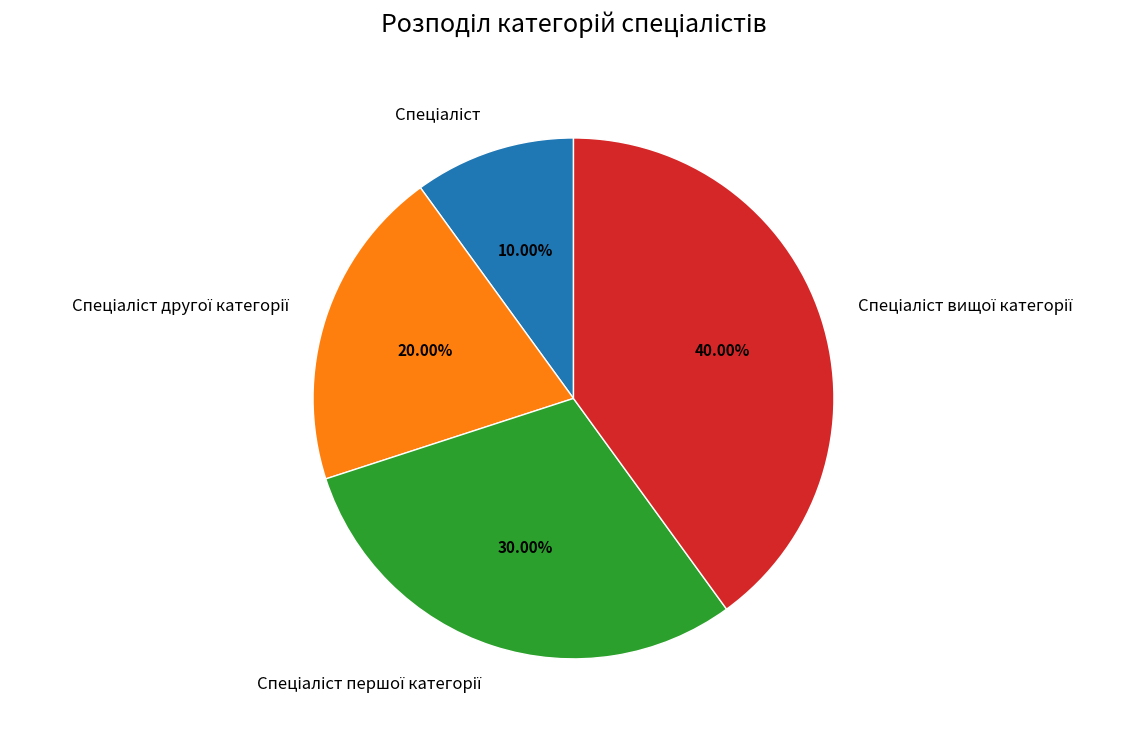

How many segments does this pie chart have?

4